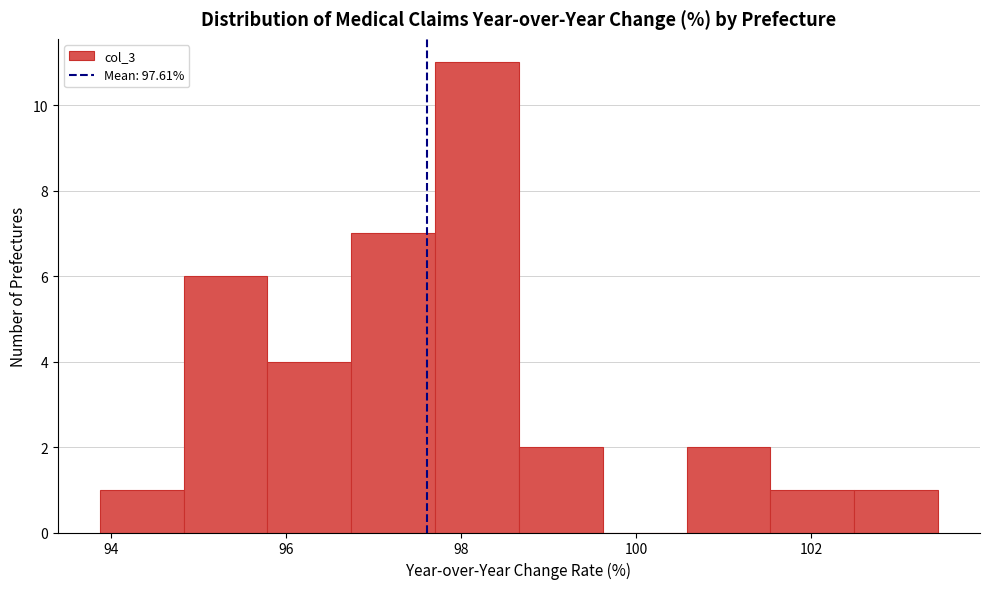

What is the height of the bar covering 98.6 to 99.6 on the x-axis? Neither the bar edges nor the heights are printed on the chart, so give them approximately, as read against the axes.

2